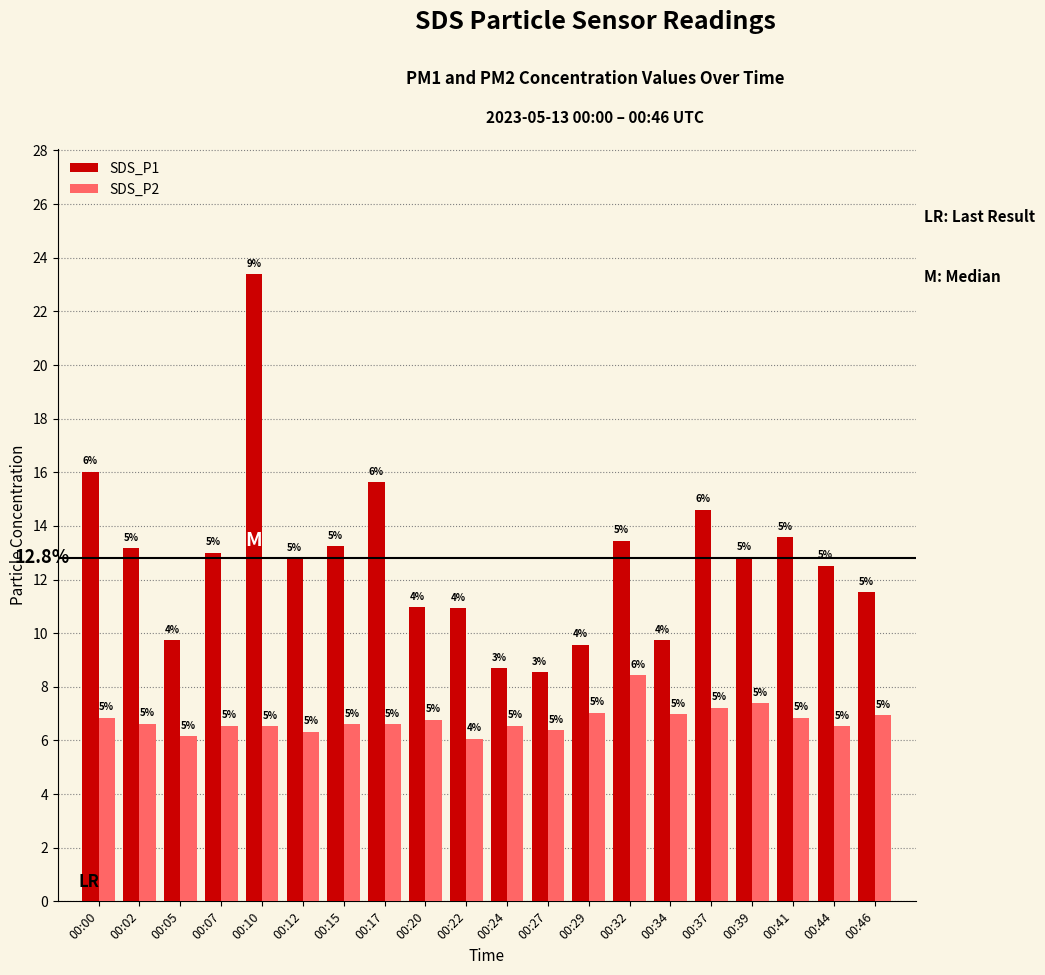

The SDS_P2 series shows 6.5 at 00:07. True or false?

True